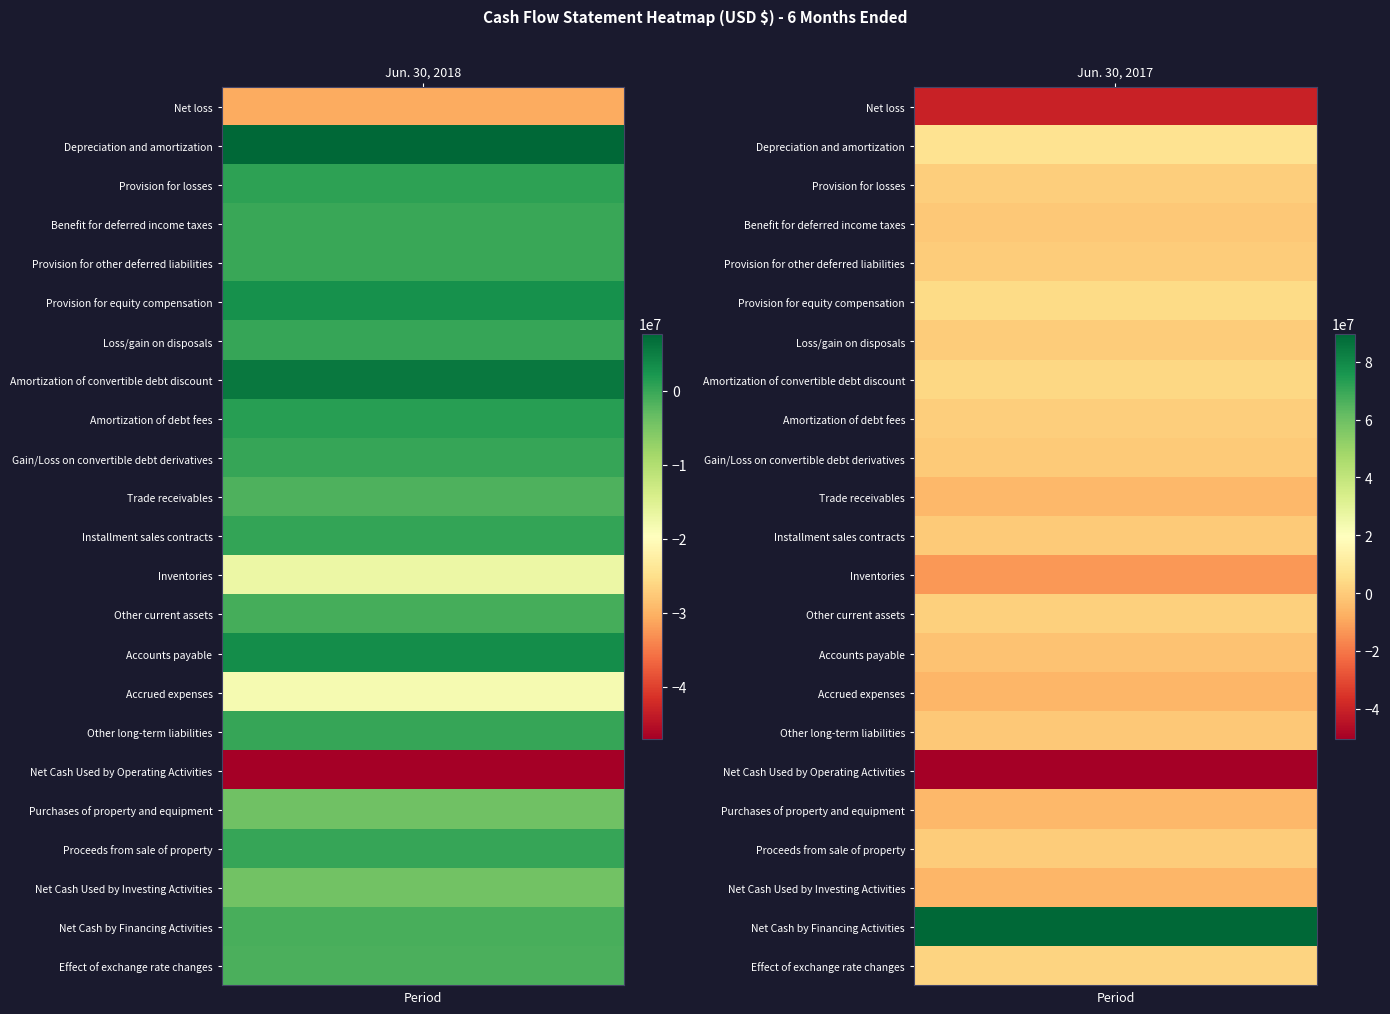

Rank the series at Net loss from lowest to highest value.

Net Cash Used by Operating Activities, Net loss, Accrued expenses, Inventories, Net Cash Used by Investing Activities, Purchases of property and equipment, Trade receivables, Effect of exchange rate changes, Net Cash by Financing Activities, Other current assets, Benefit for deferred income taxes, Provision for other deferred liabilities, Loss/gain on disposals, Proceeds from sale of property, Other long-term liabilities, Gain/Loss on convertible debt derivatives, Installment sales contracts, Provision for losses, Amortization of debt fees, Provision for equity compensation, Accounts payable, Amortization of convertible debt discount, Depreciation and amortization